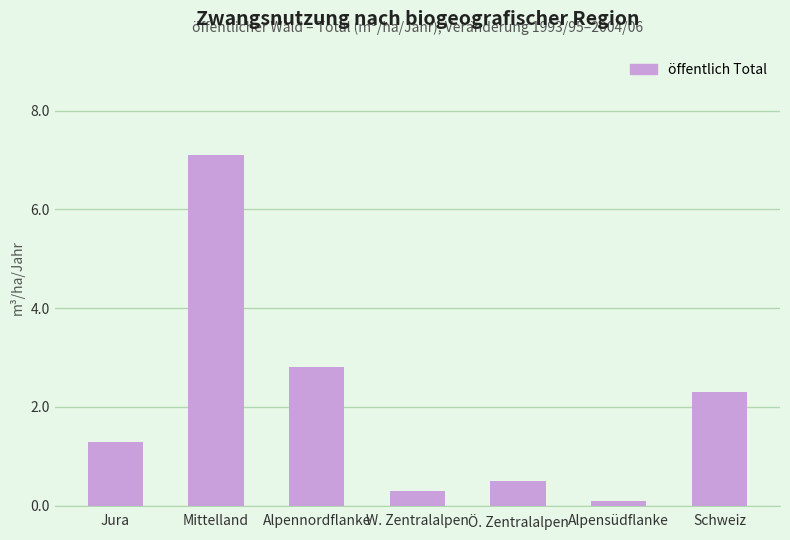

What is the sum of the values at Ö. Zentralalpen and Mittelland?

7.6